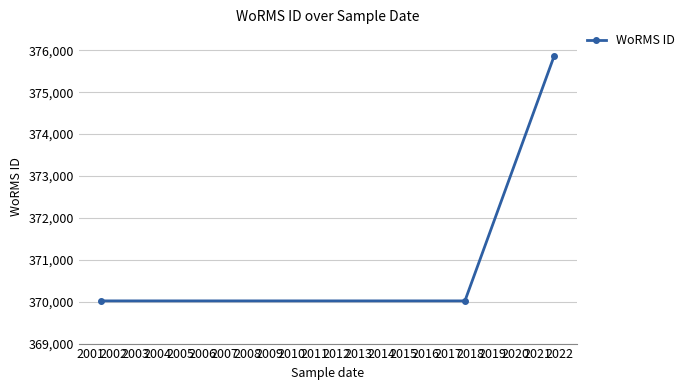

What is the value of the 1st point from the left?

370019